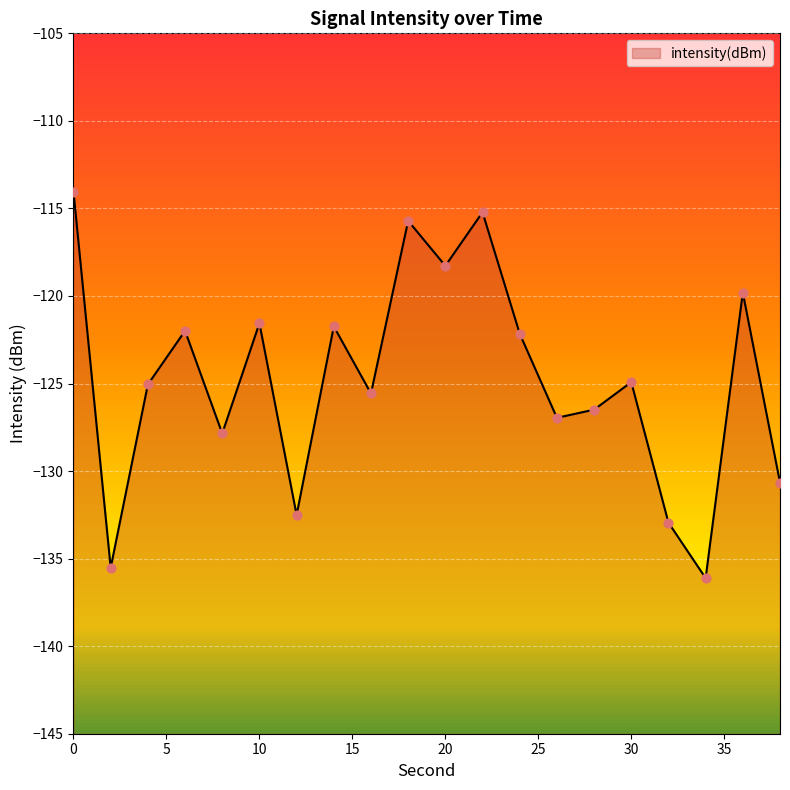

What is the change in value from 10 to 38?

-9.1